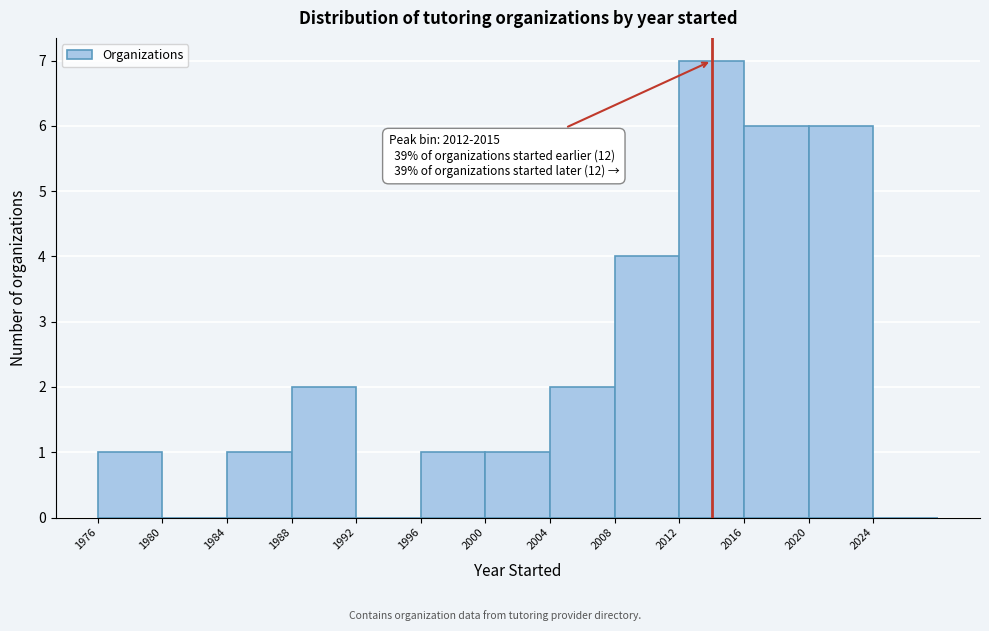

Which range on the x-axis has the tallest bar?

2012 to 2016